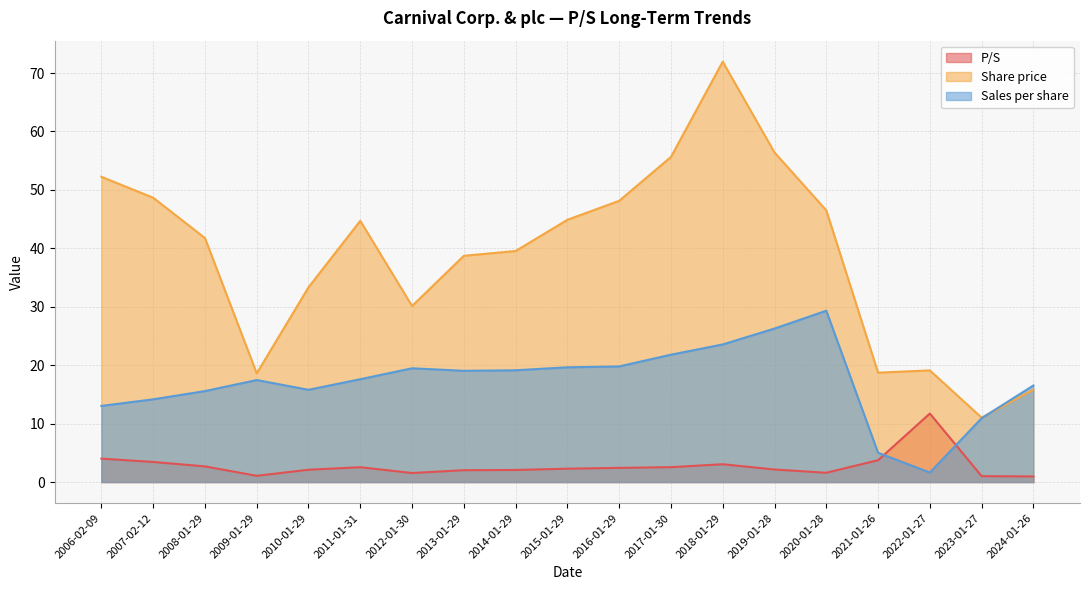

In Share price, how many points are lower than both neighbors (excluding endpoints)?

4